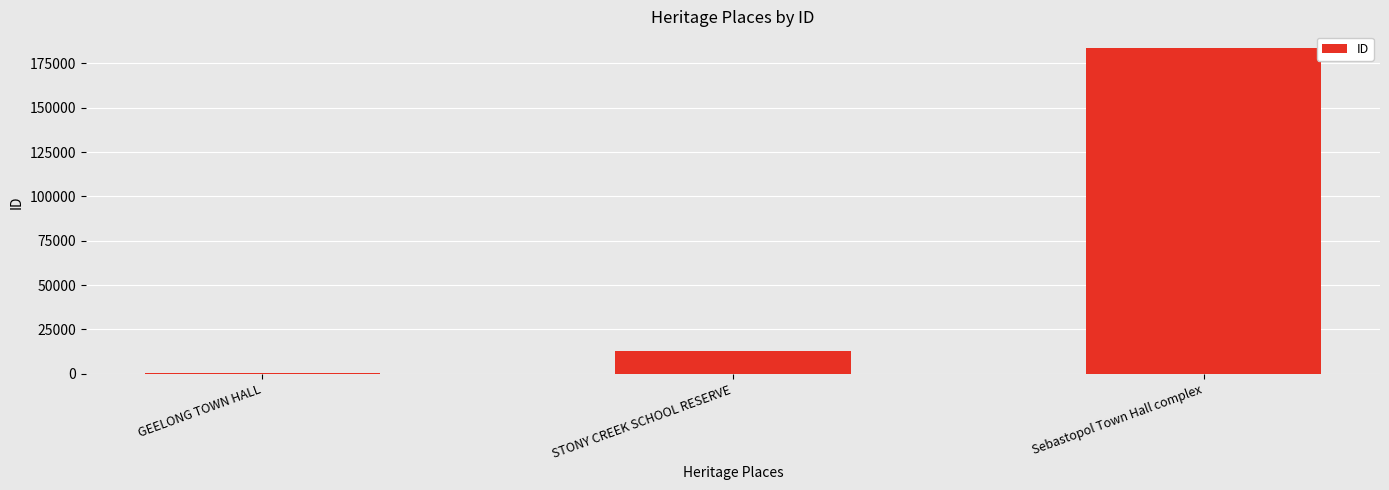

What is the greatest value displayed?

183813